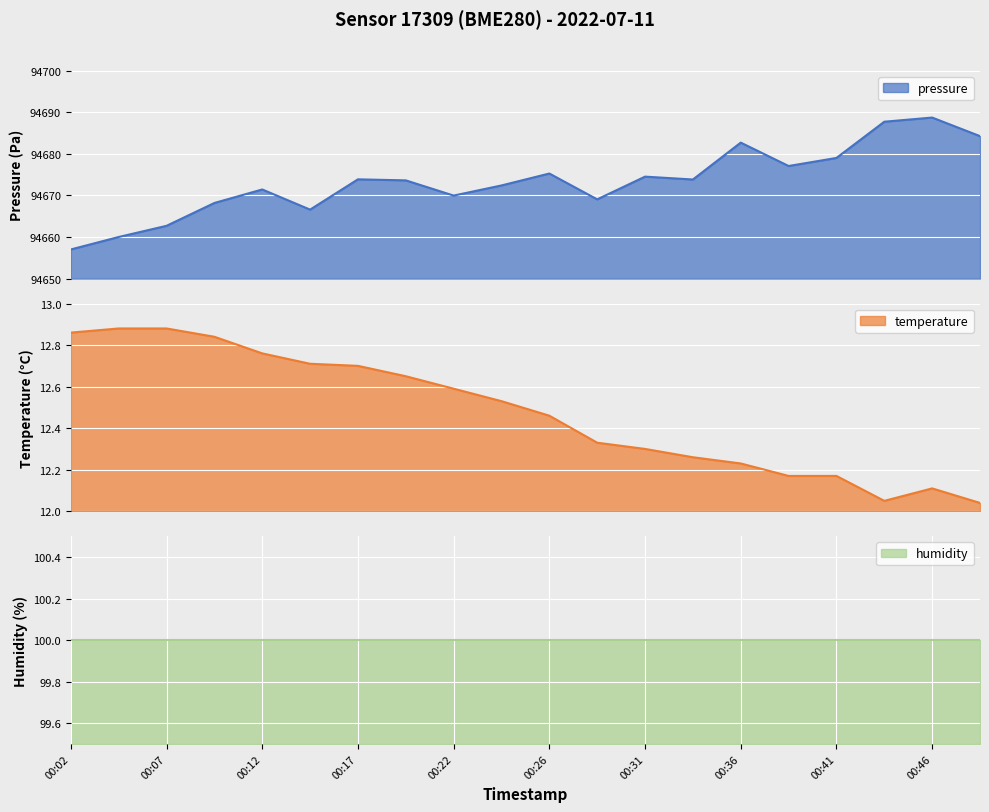

The temperature_line series shows 20.7 at 00:26. True or false?

False